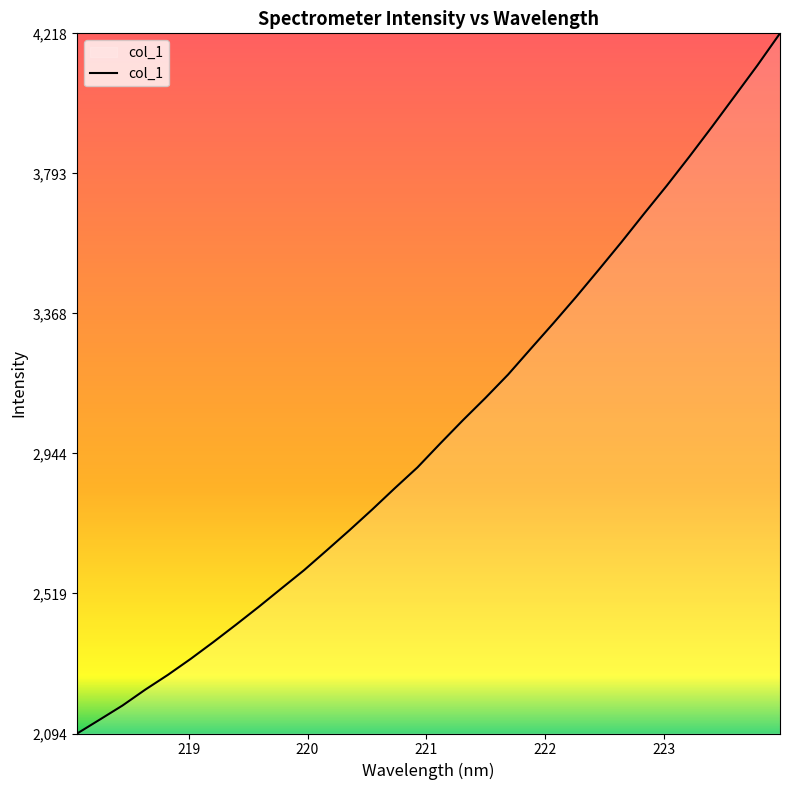

Count the number of categories in the chart.

32